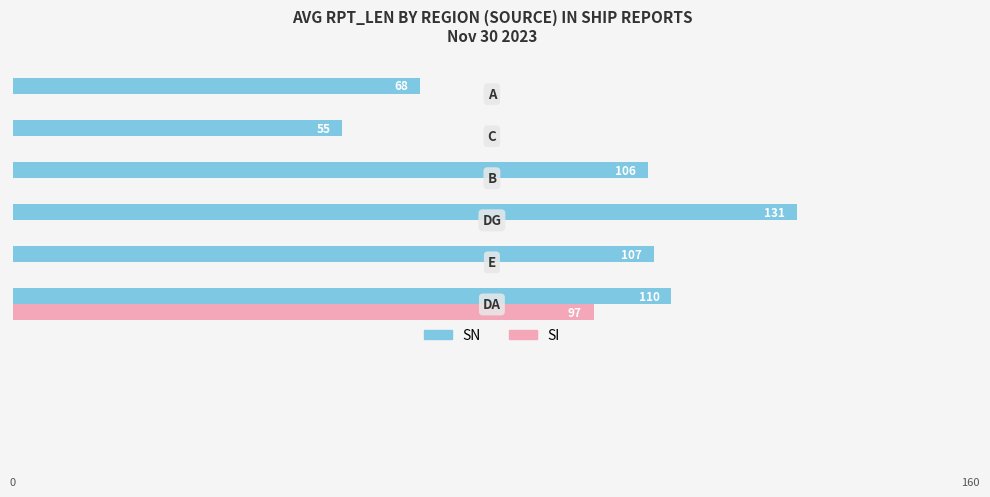

Which series has the largest total across all categories?

SN